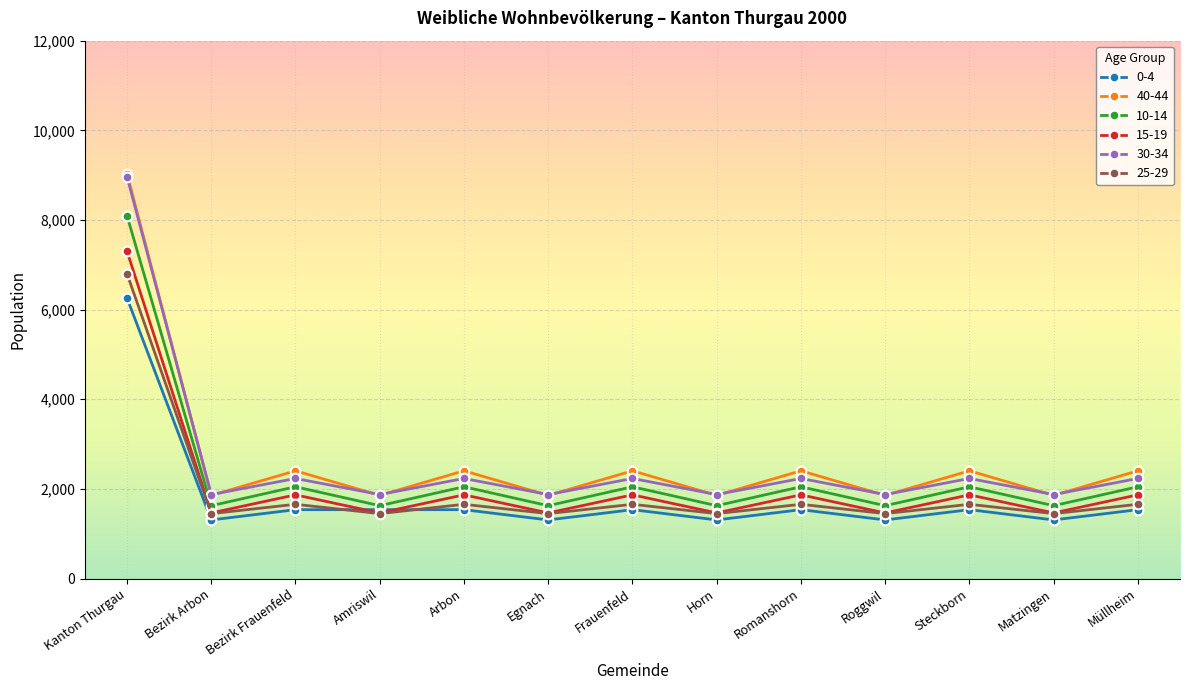

Is it true that 40-44 equals 4315 at Steckborn?

False